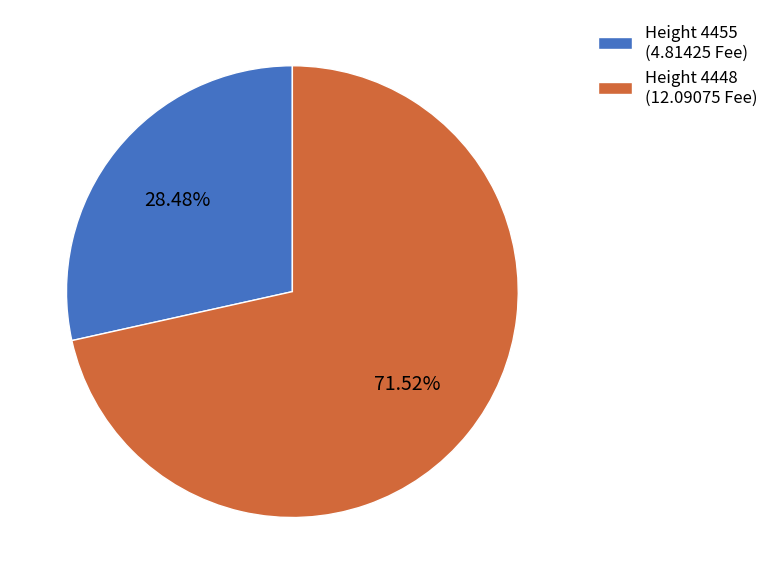

Rank the categories by value from highest to lowest.

Height 4448 (12.09075 Fee), Height 4455 (4.81425 Fee)